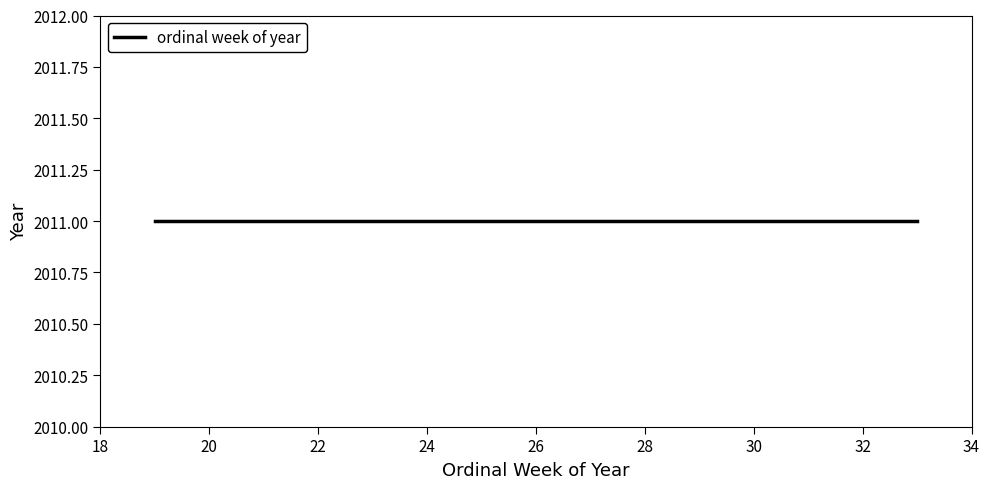

Which has a higher value, 29 or 22?

29